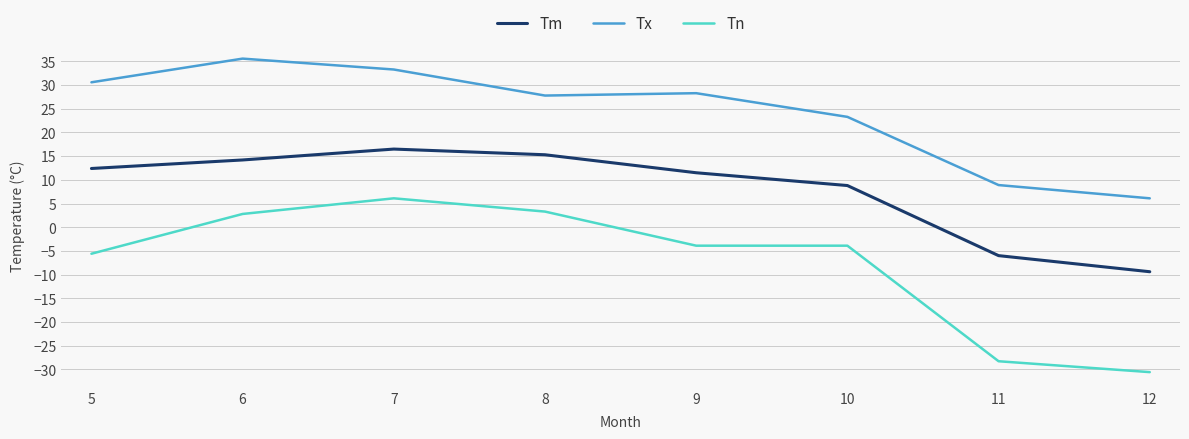

At which label does Tx first exceed 28?

5